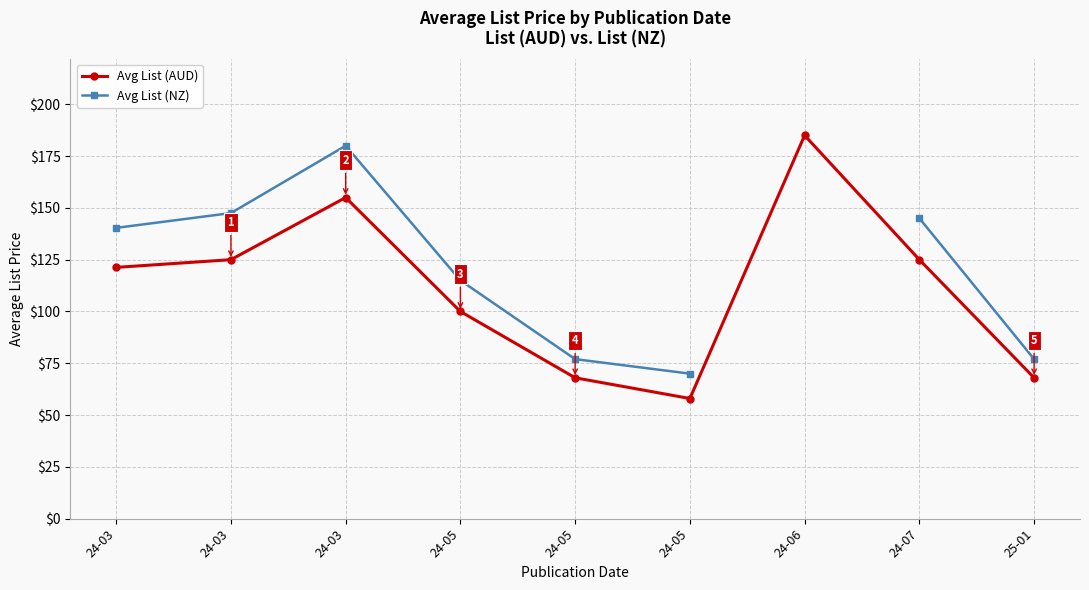

In Avg List (AUD), how many points are higher than both neighbors (excluding endpoints)?

2